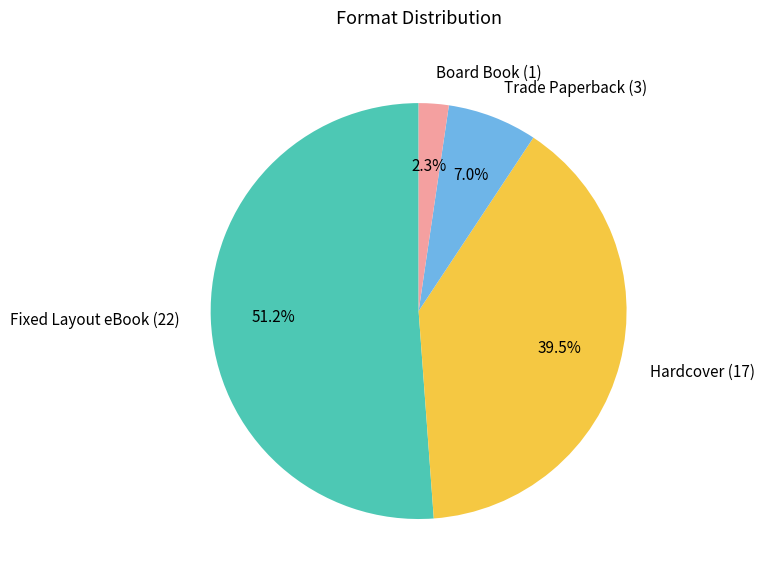

How many slices are in this pie chart?

4